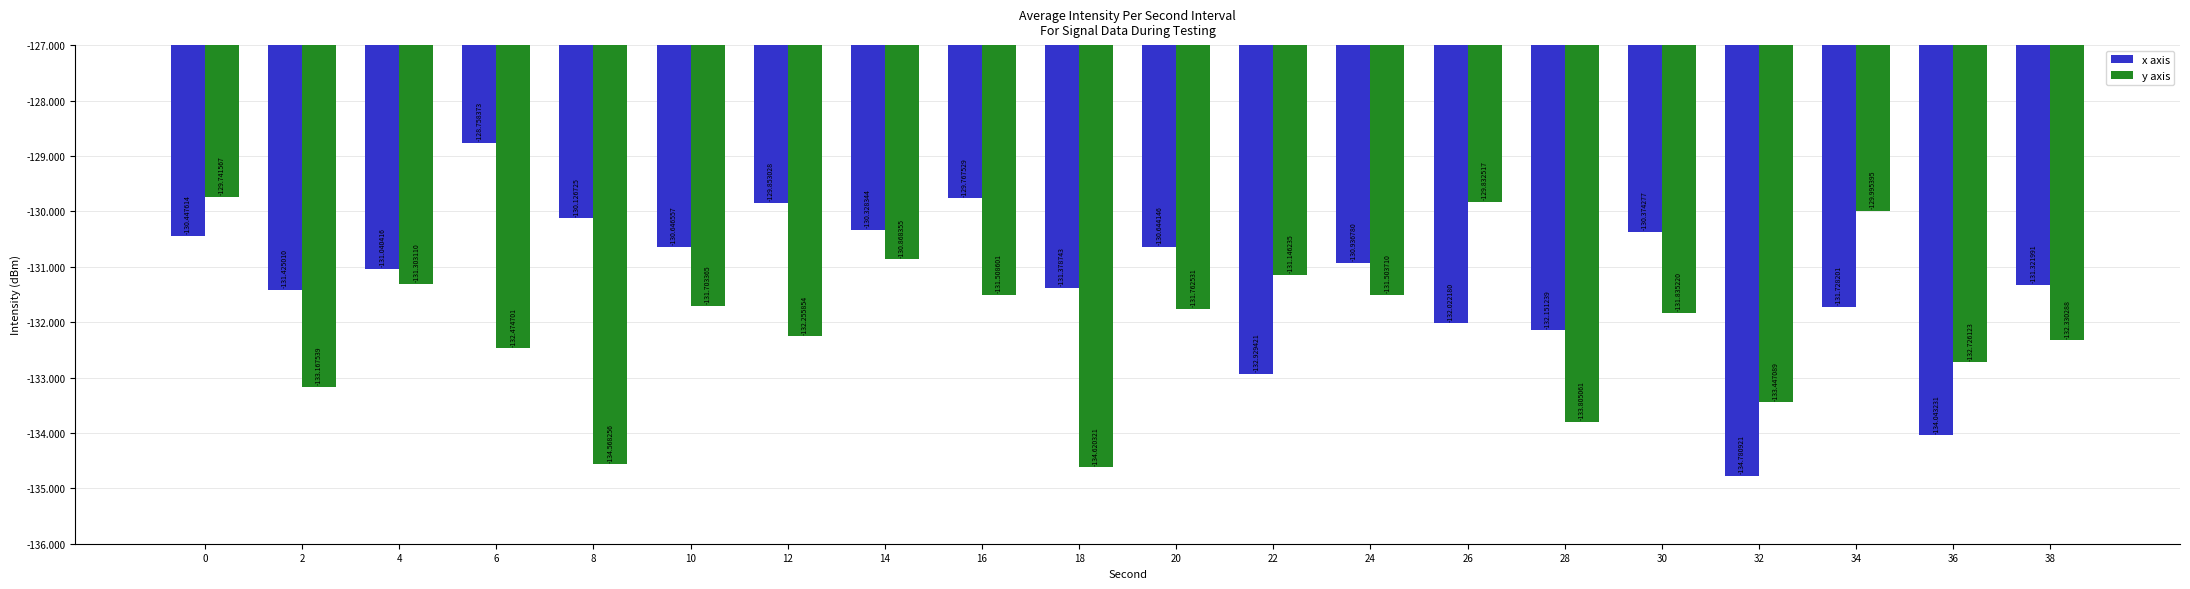

At which label is x axis closest to -131?

4